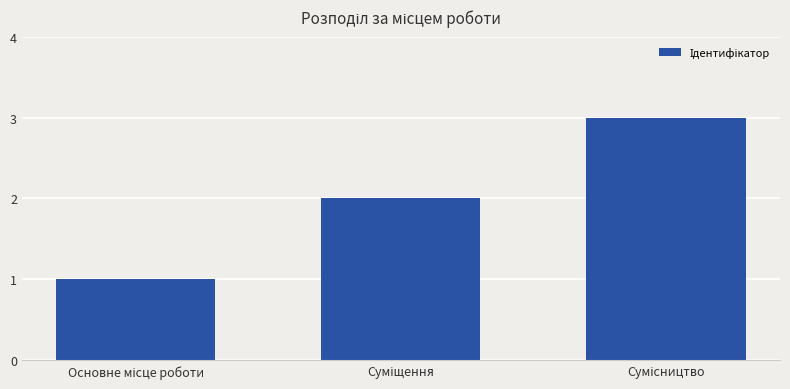

What is the maximum value shown in the chart?

3